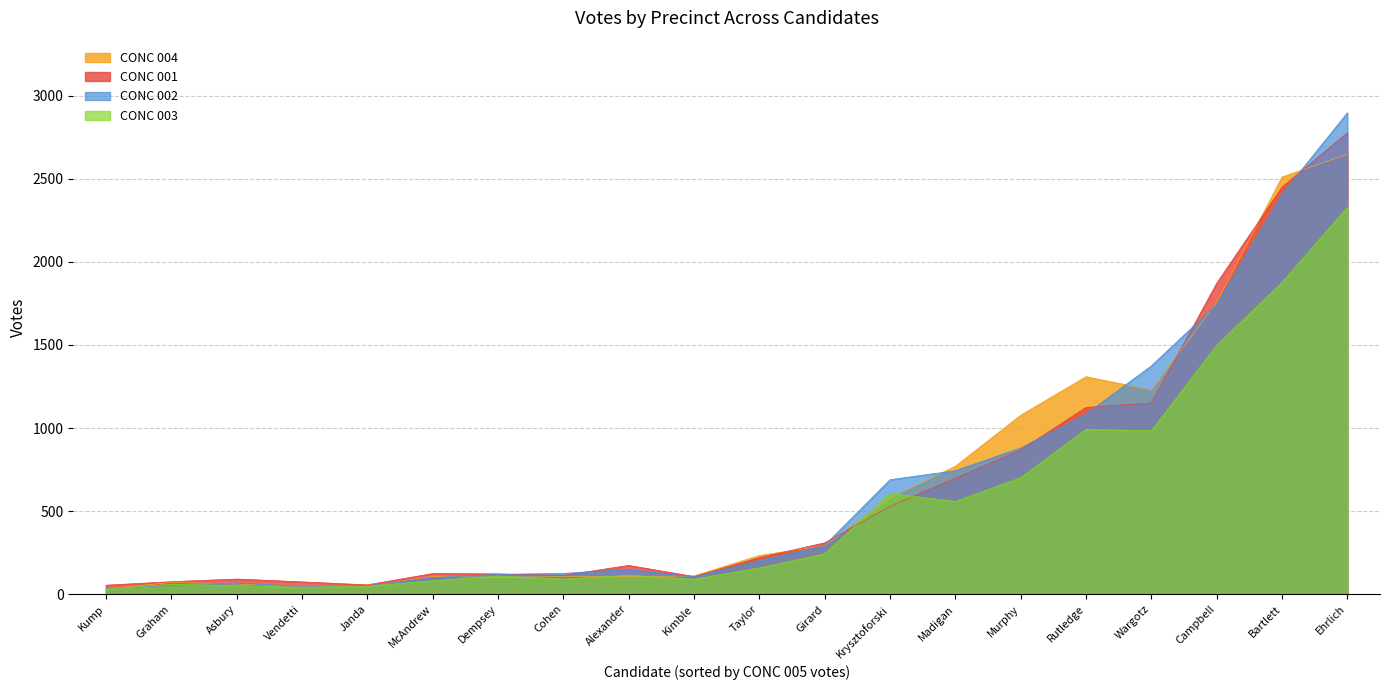

How many values in the CONC 004 series are below 233?

10